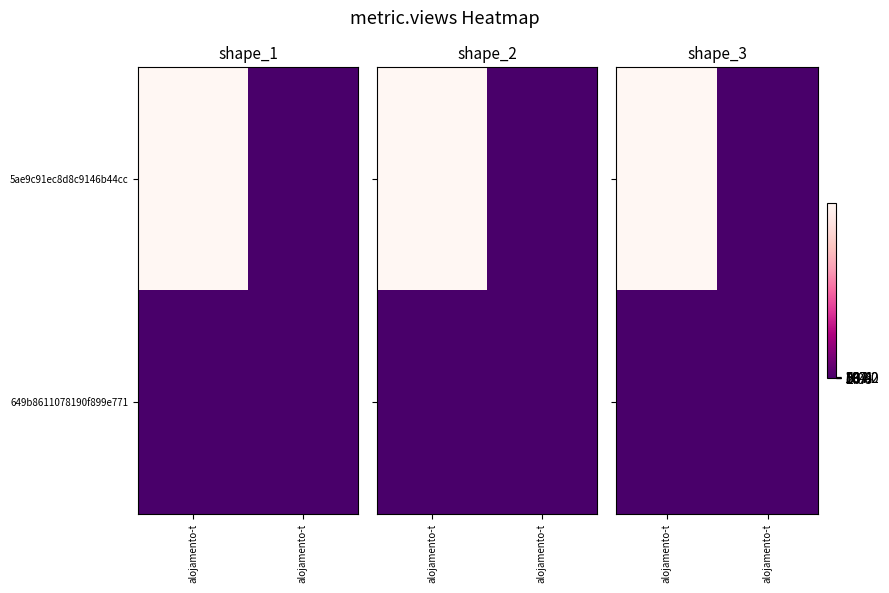

What is the difference between the highest and lowest values at alojamento-t?

134